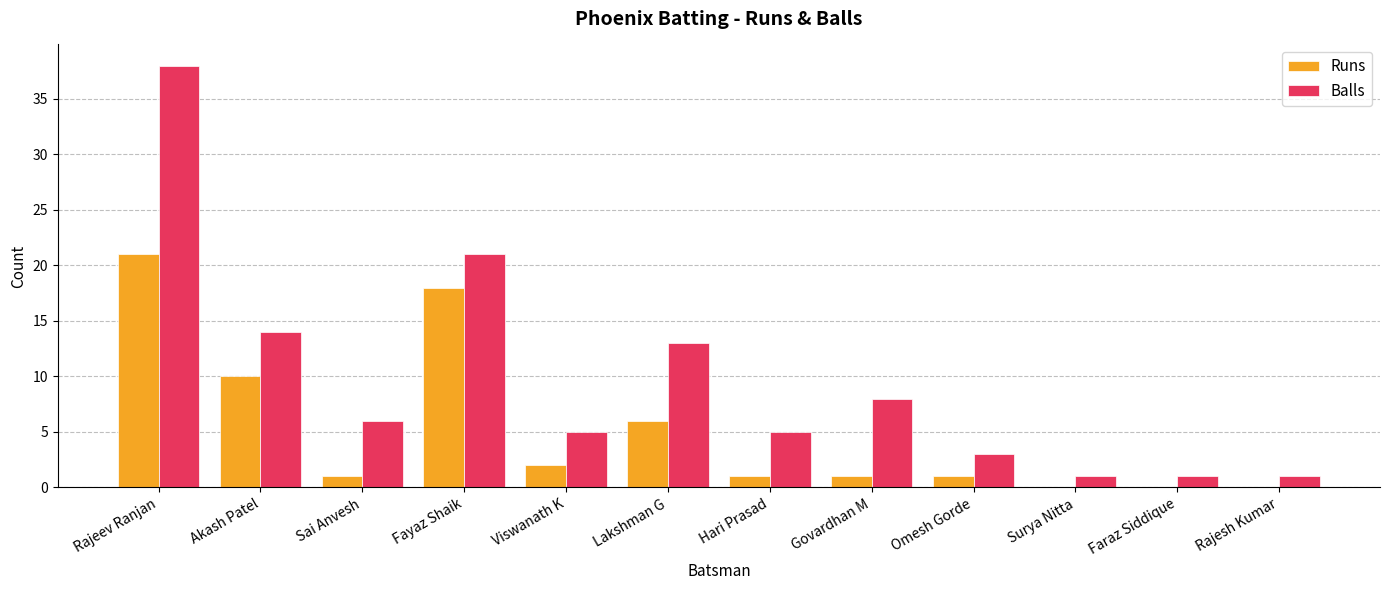

What is the total value across all series at Akash Patel?

24